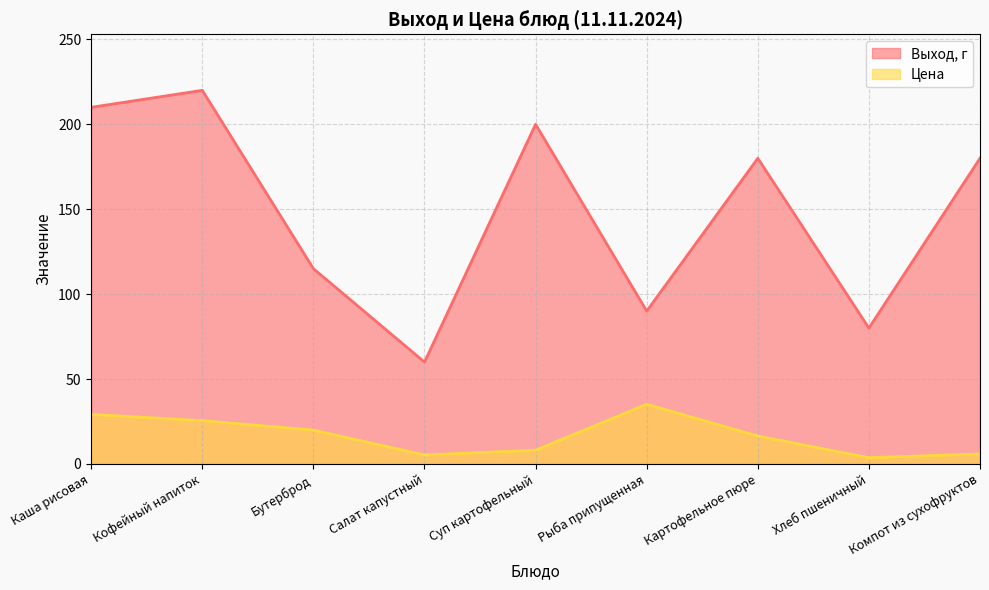

True or false: Цена and Выход, г intersect in this chart.

False